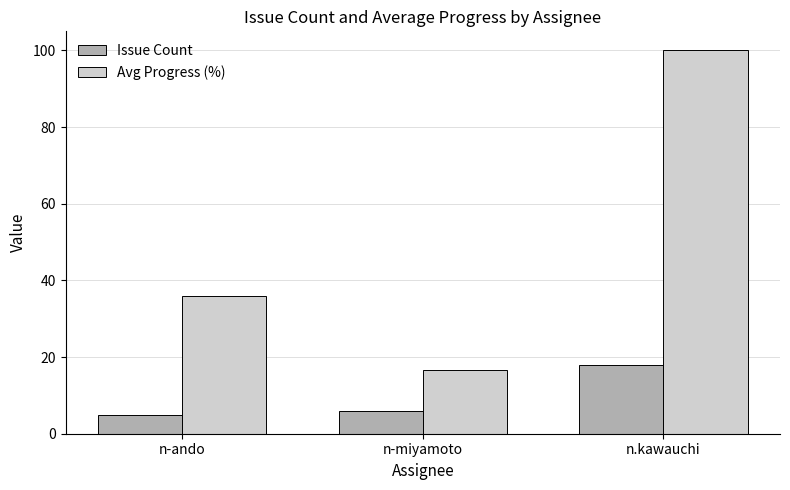

What is the label of the 1st bar from the right?

n.kawauchi